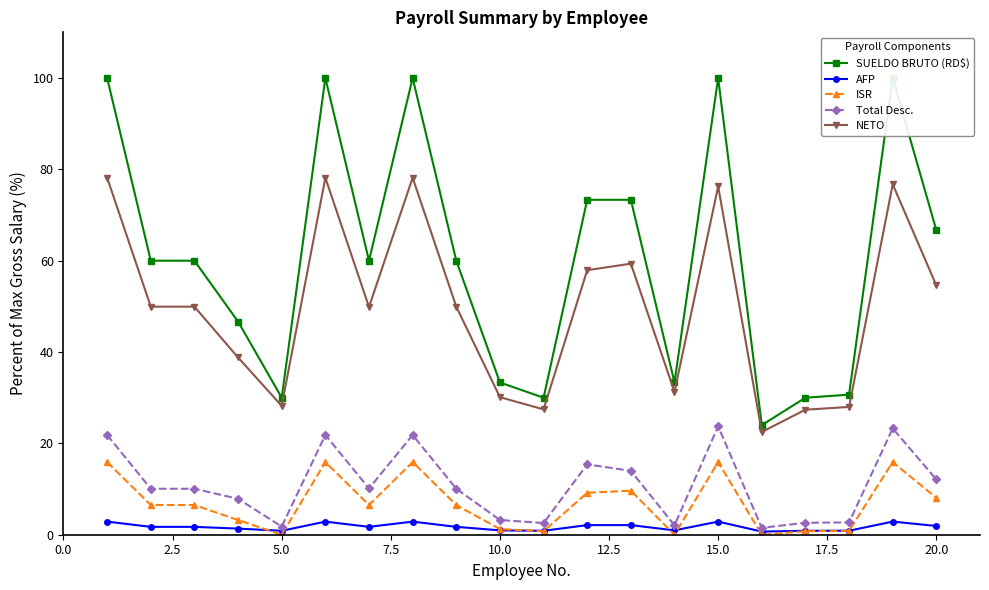

Is it true that NETO equals 76.3 at 15.0?

True